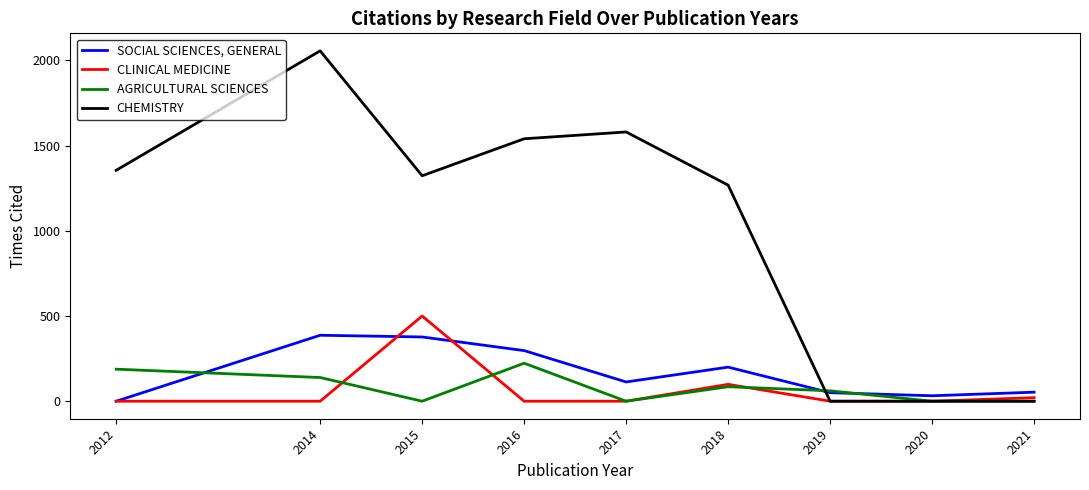

The value of CHEMISTRY at 2012 is 1355. True or false?

True